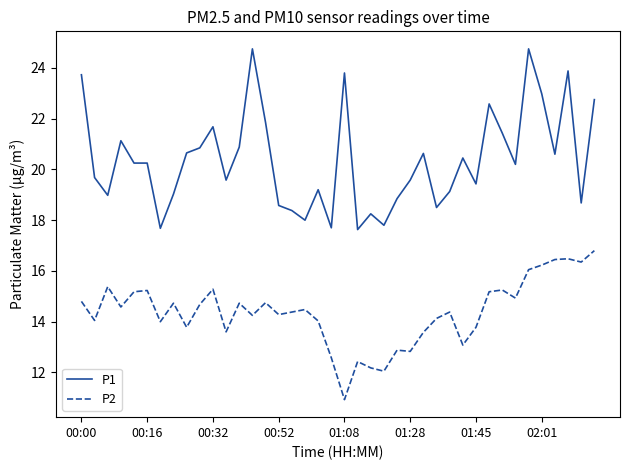

What is the maximum value for P1?

24.8